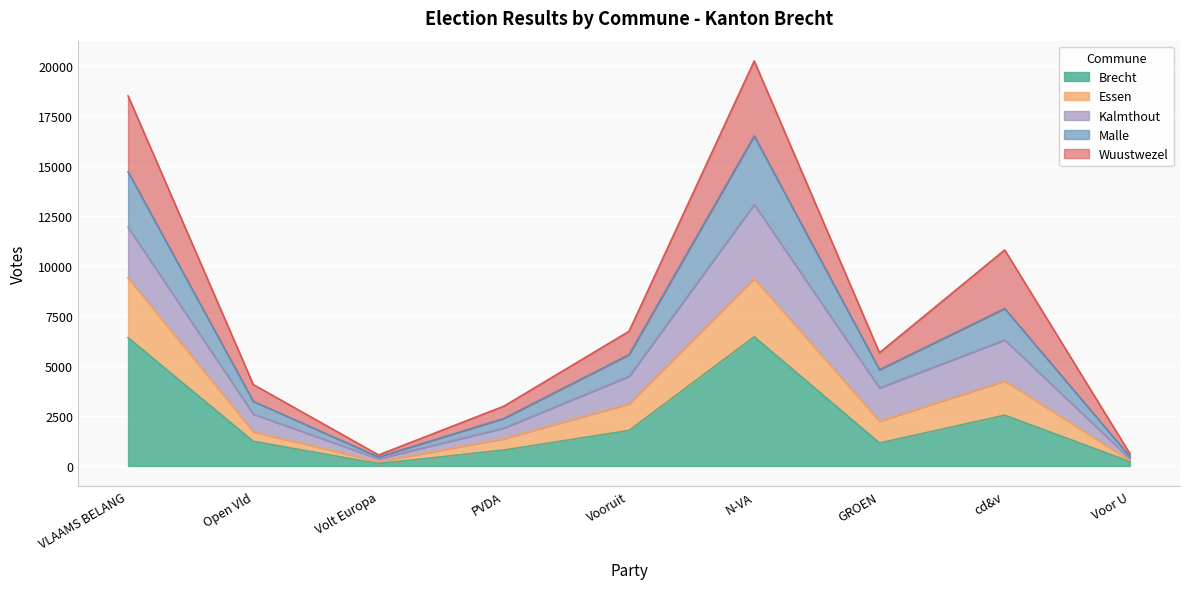

What is the total value across all series at VLAAMS BELANG?

18489